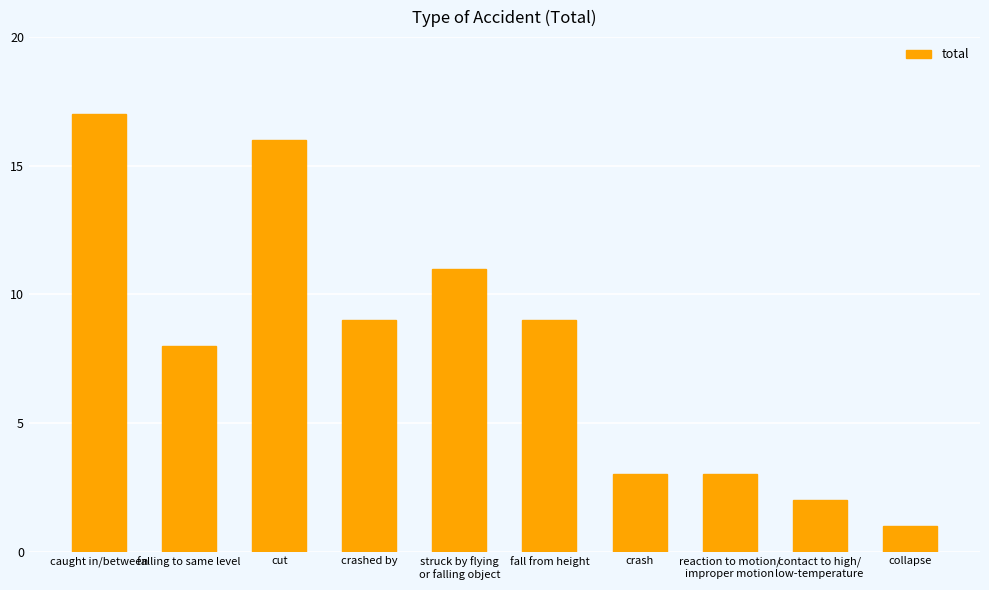

What is the difference between the maximum and minimum values?

16